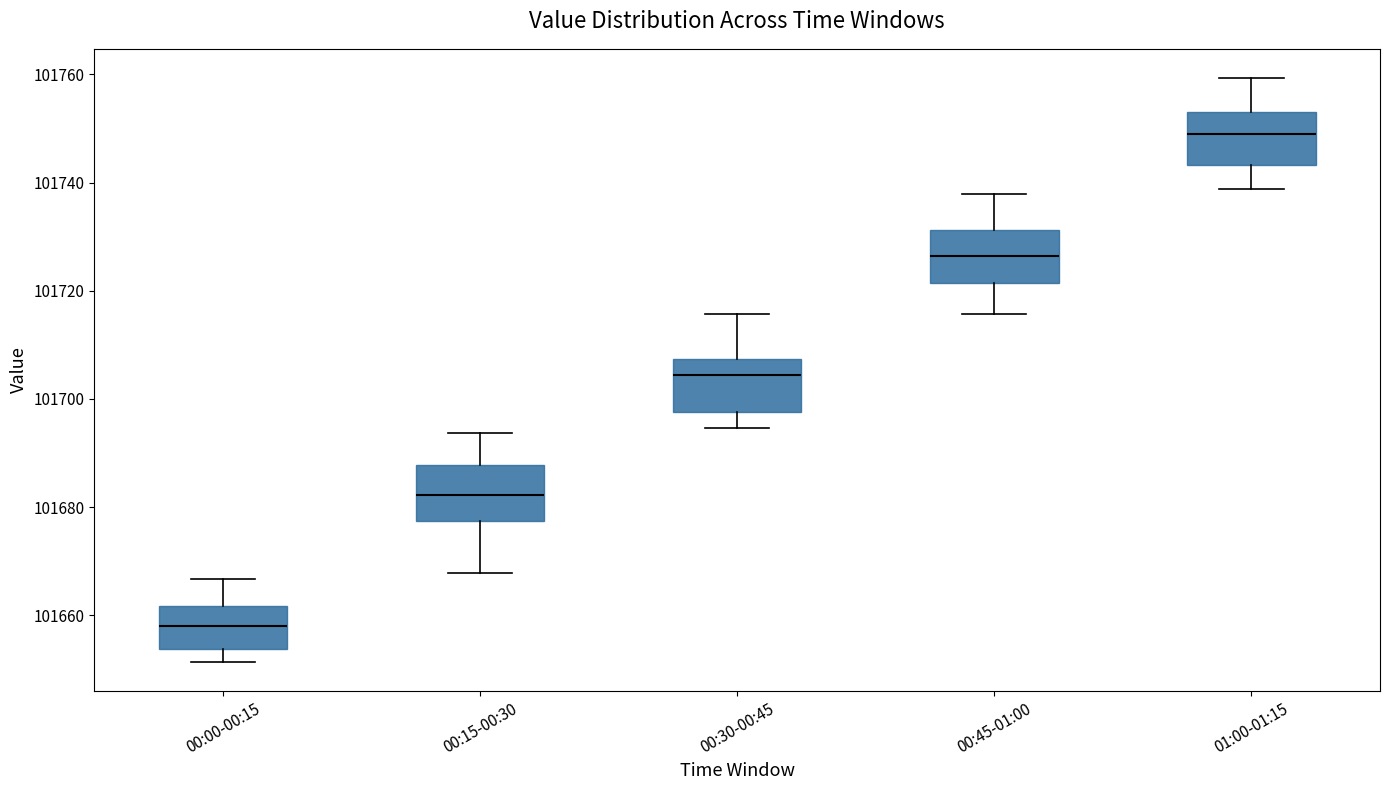

Reading left to right, transcribe this box plot: for each box, give where its median line is, the range the box spans, and where its two whiskers end, as read against the y-axis. The values are not printed on the chart, so give them approximately, as read against the axis.

00:00-00:15: median 101658, box 101654 to 101662, whiskers 101652 to 101666
00:15-00:30: median 101682, box 101678 to 101688, whiskers 101668 to 101694
00:30-00:45: median 101704, box 101698 to 101708, whiskers 101694 to 101716
00:45-01:00: median 101726, box 101722 to 101732, whiskers 101716 to 101738
01:00-01:15: median 101748, box 101744 to 101754, whiskers 101738 to 101760